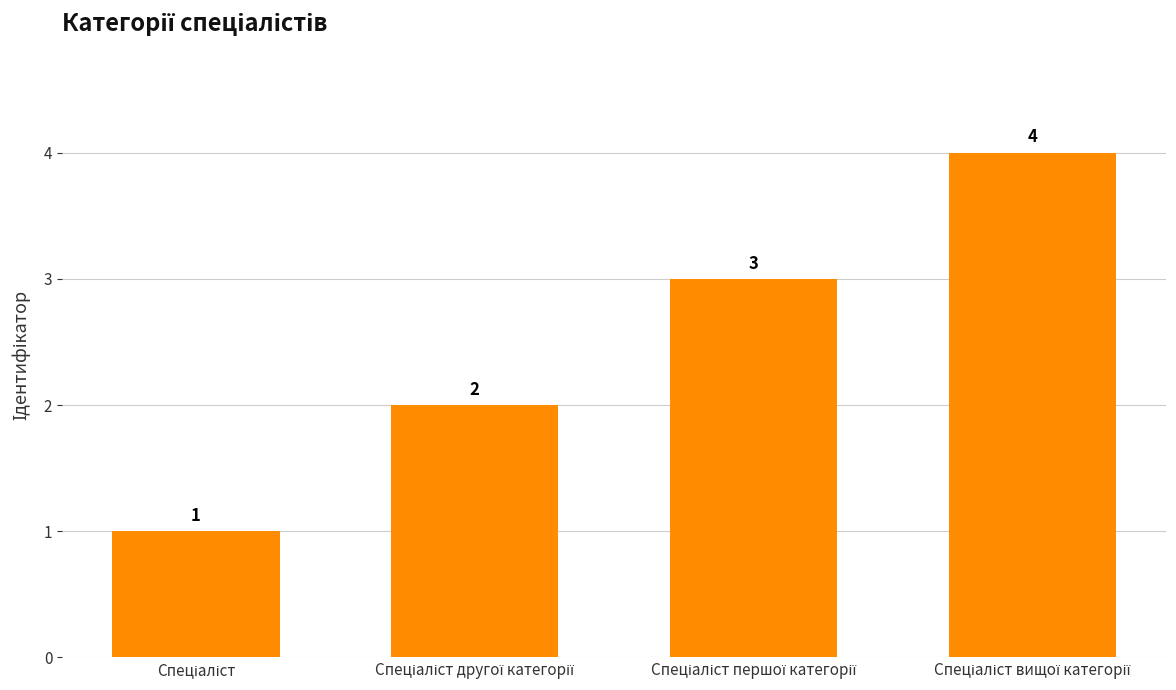

How many series are shown in this chart?

1